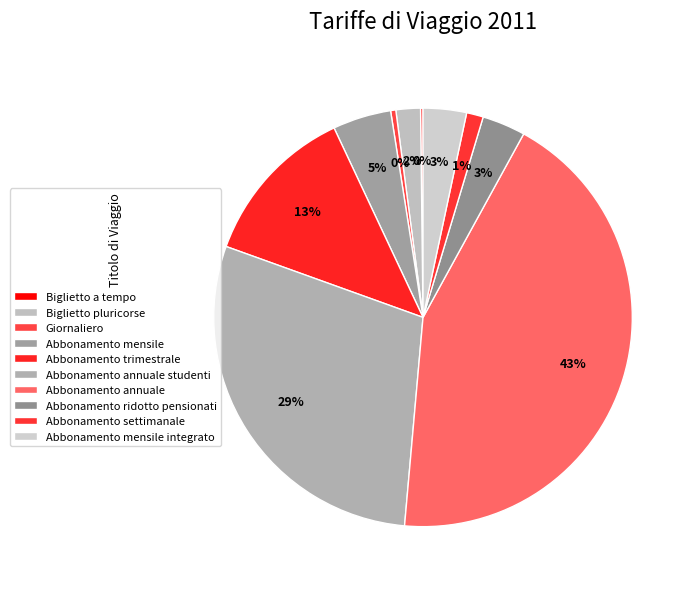

Between Abbonamento annuale and Abbonamento ridotto pensionati, which is larger?

Abbonamento annuale